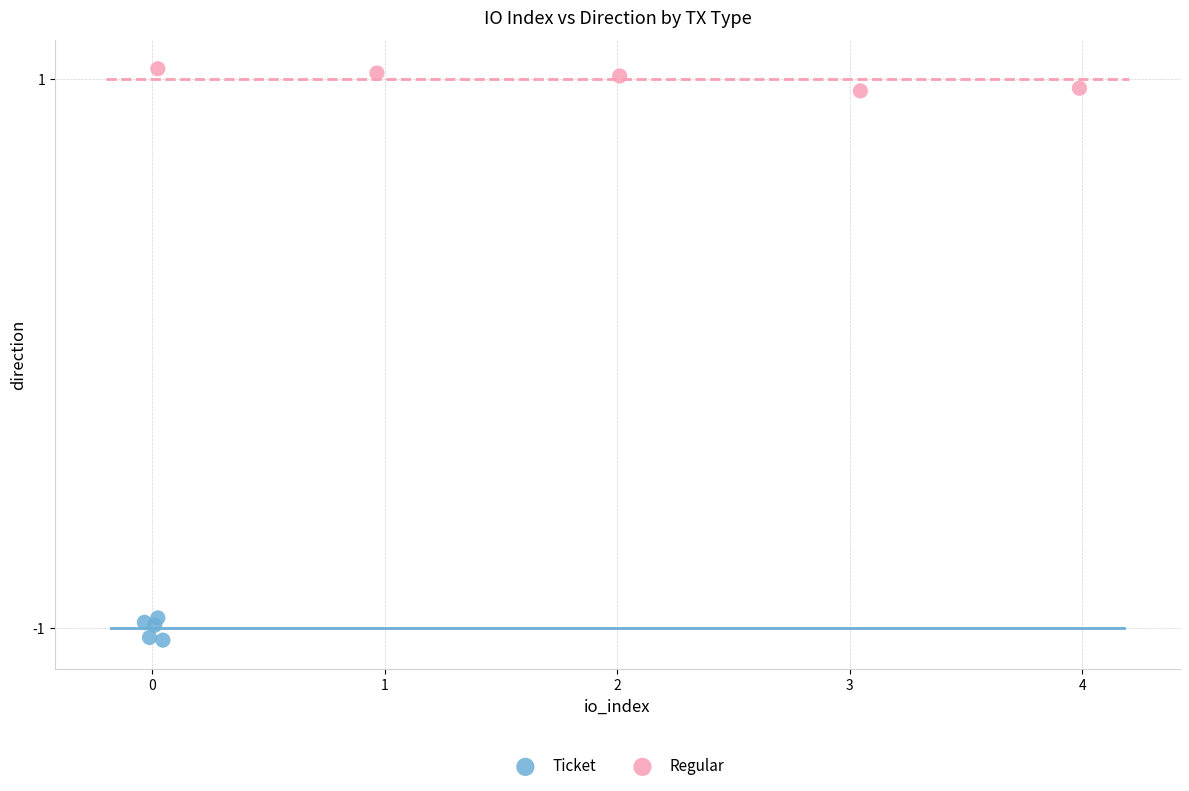

Which series contains the highest Y value?

Regular